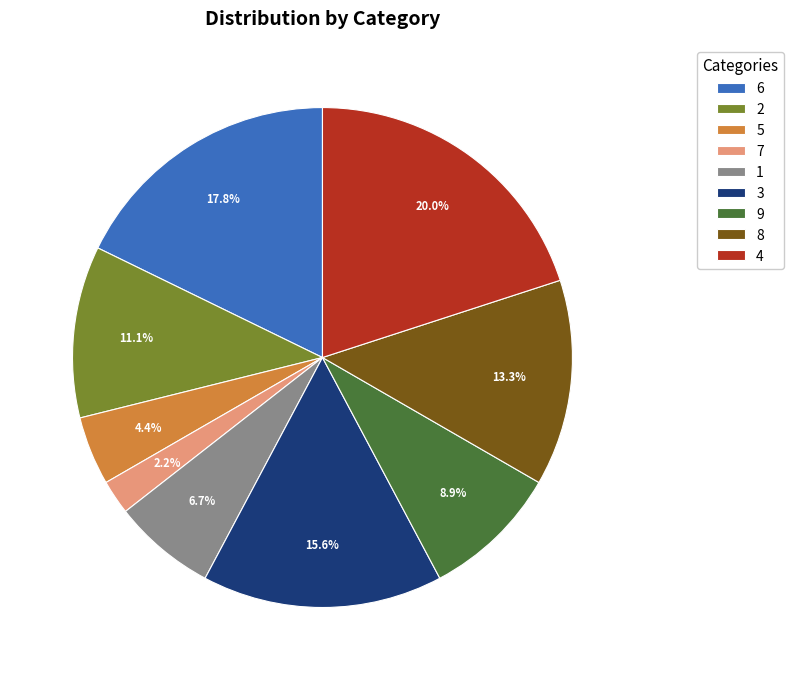

Is 9 the majority of the pie?

No